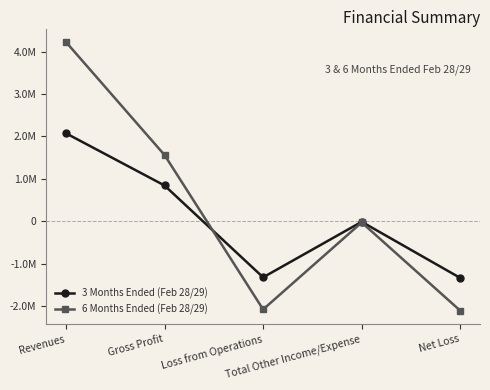

What position from the left is Total Other Income/Expense?

4